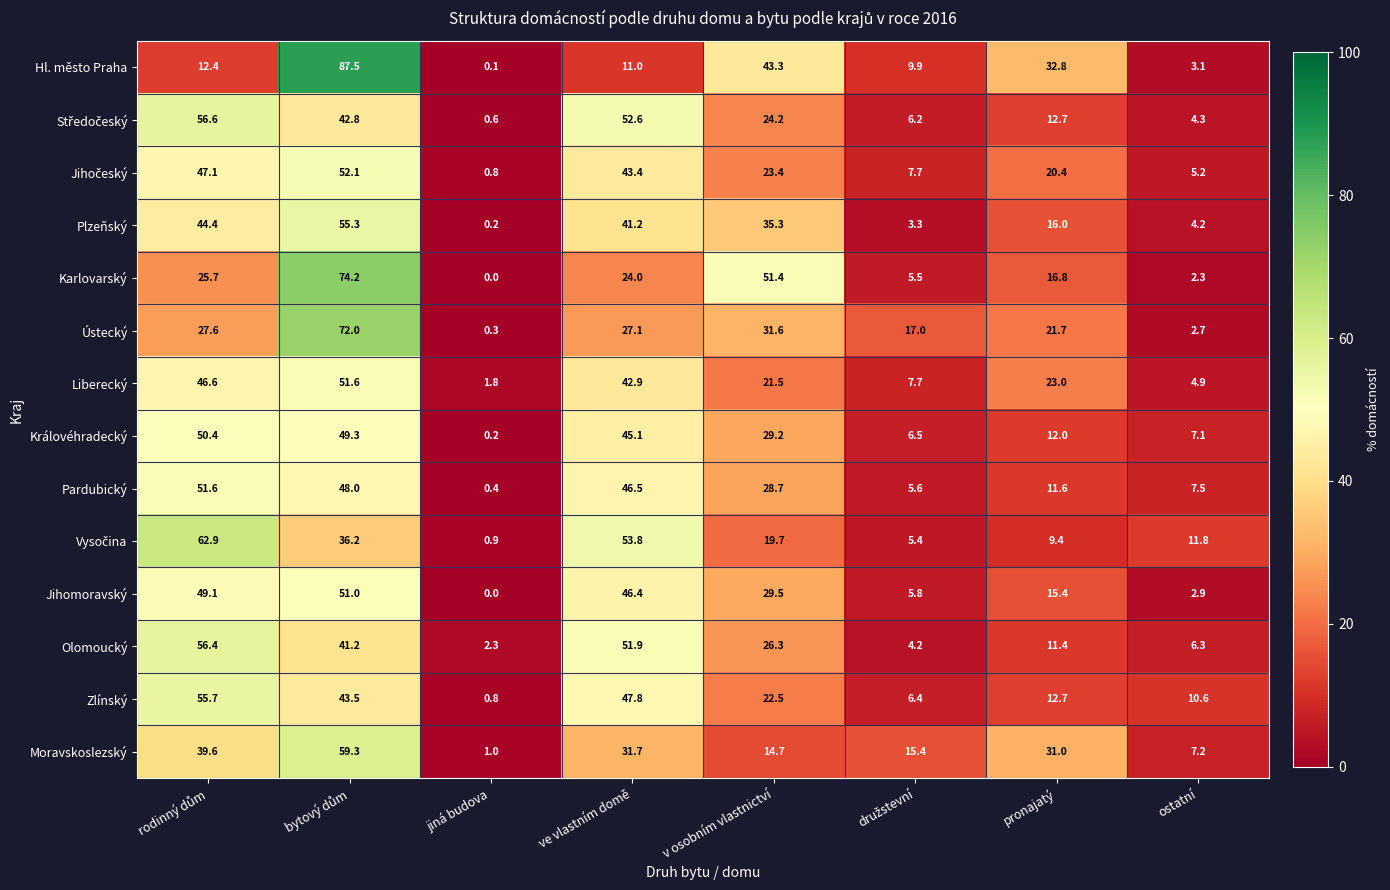

At how many categories does at least one series exceed 19?

5